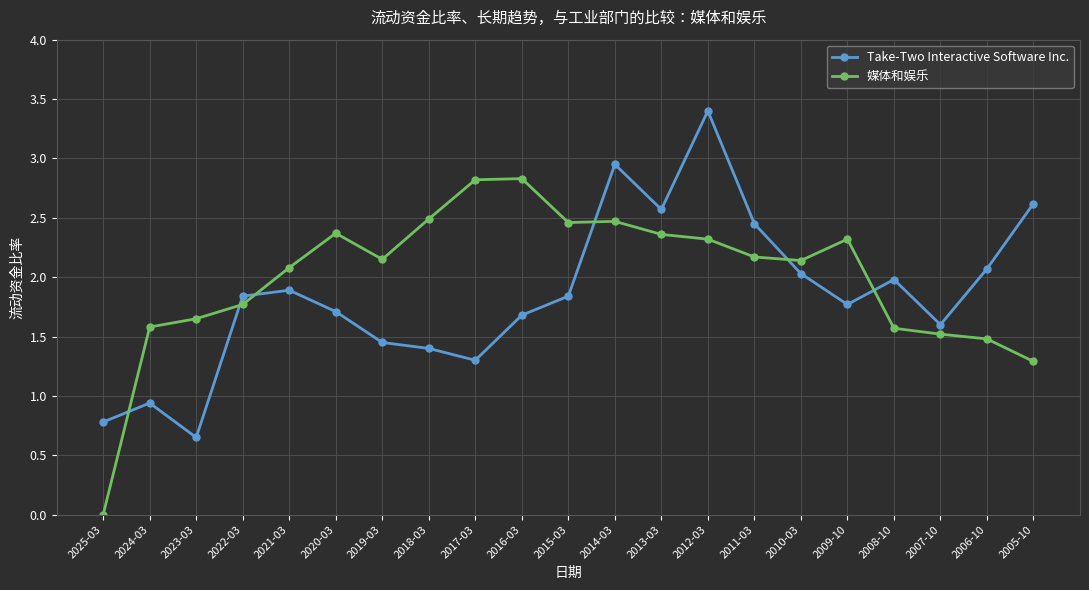

At which category does the chart reach its peak across all series?

2012-03